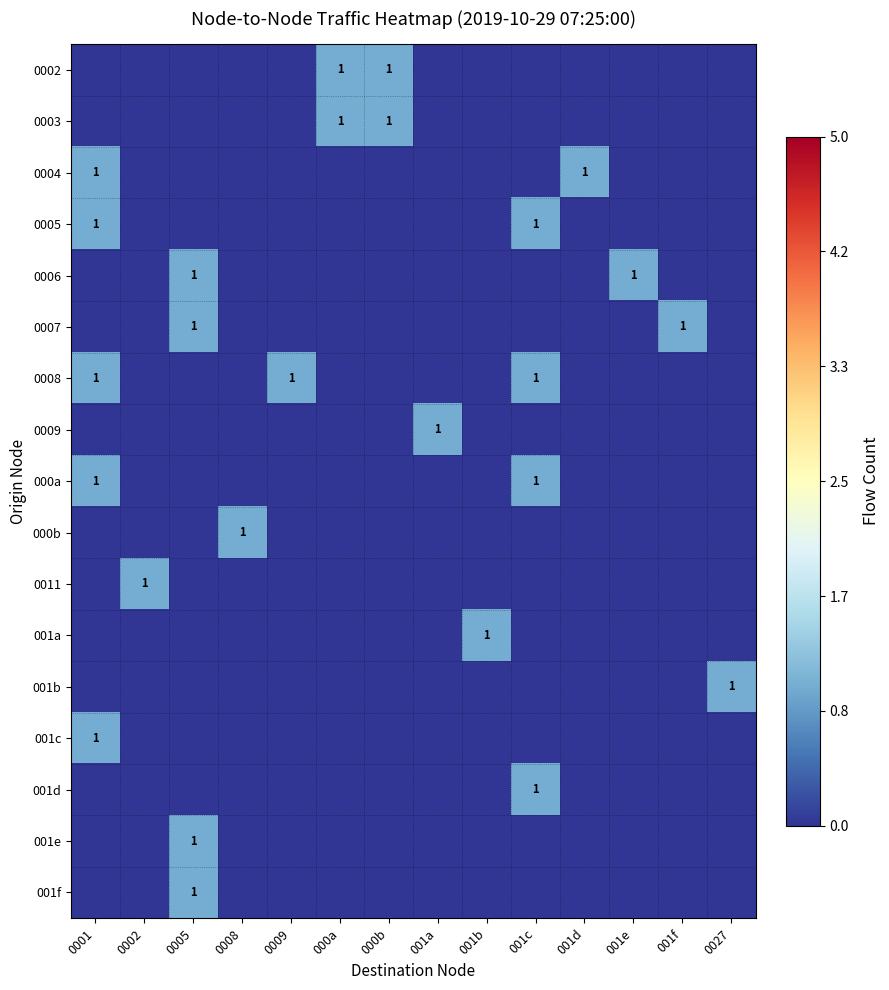

Is it true that 001d equals 0 at 000b?

True